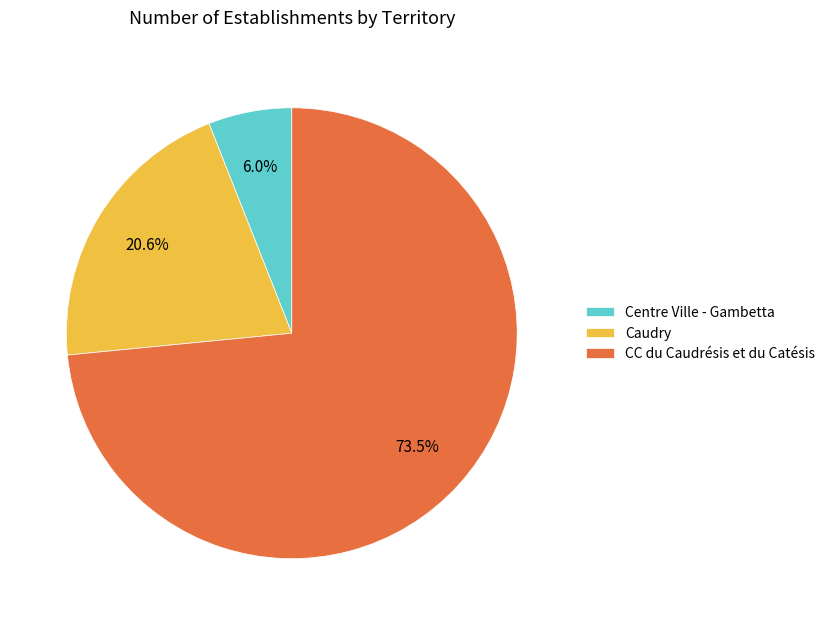

To the nearest percent, what is the average slice percentage?

33%